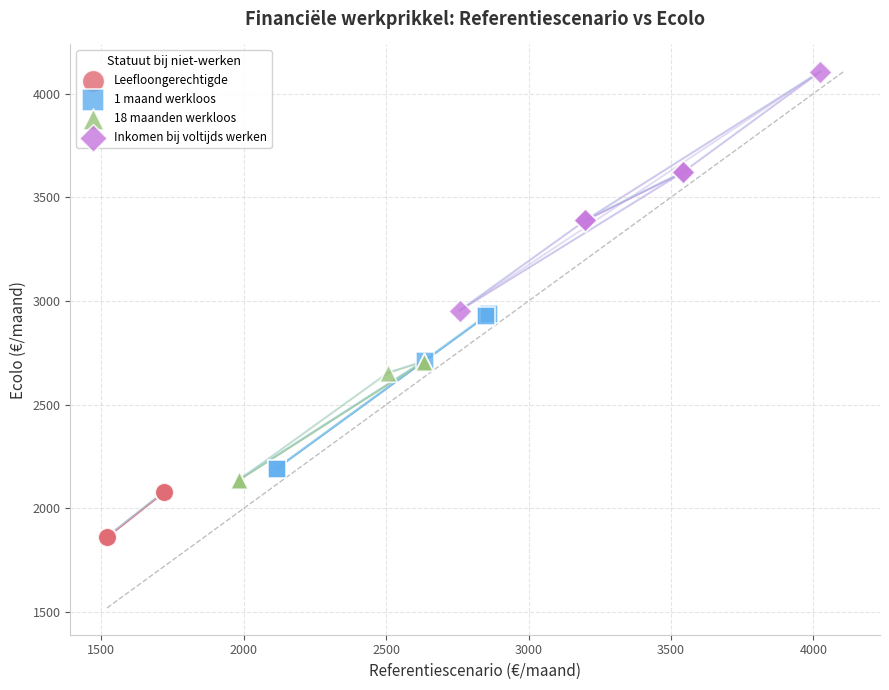

Which series contains the lowest Y value?

Leefloongerechtigde